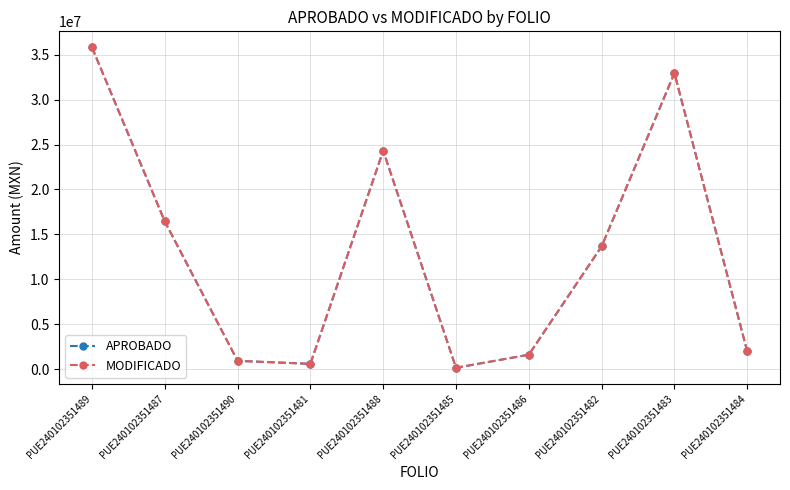

Is it true that MODIFICADO equals 1261406.7 at PUE240102351490?

False